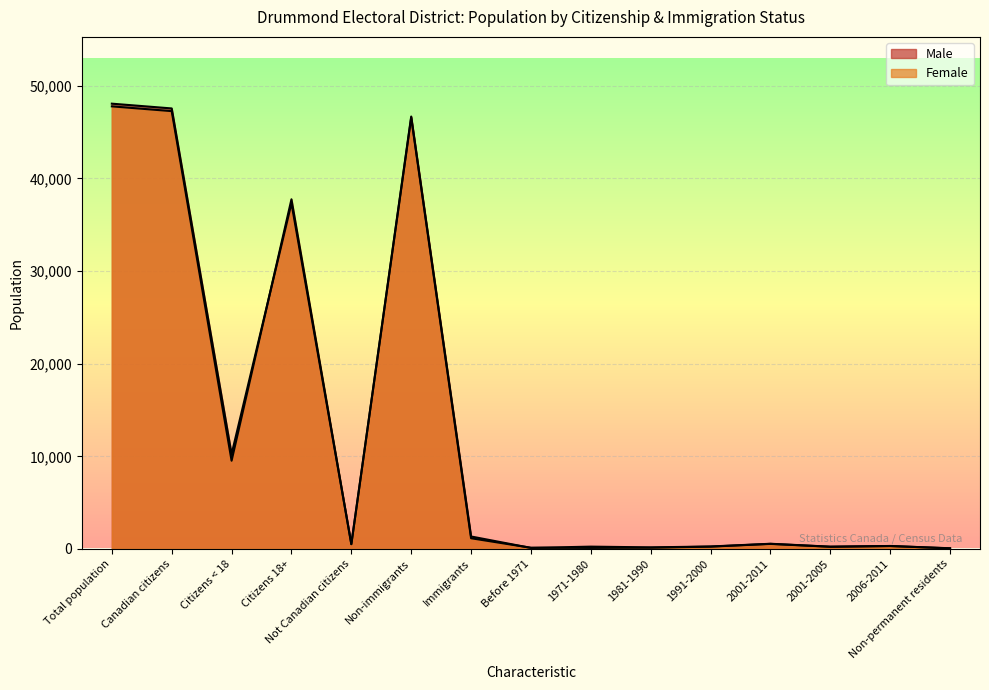

How many intersections are there between Male and Female?

4